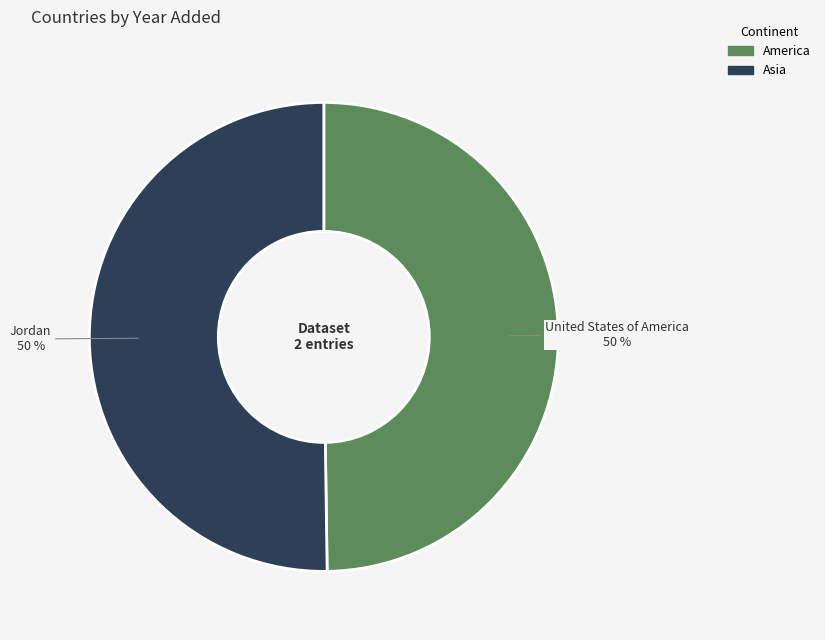

Is it true that Jordan is 50% of the pie?

True